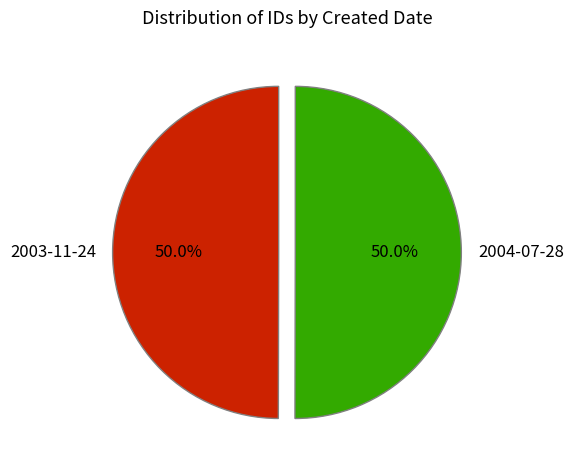

What portion of the pie excludes 2003-11-24?

50.0%